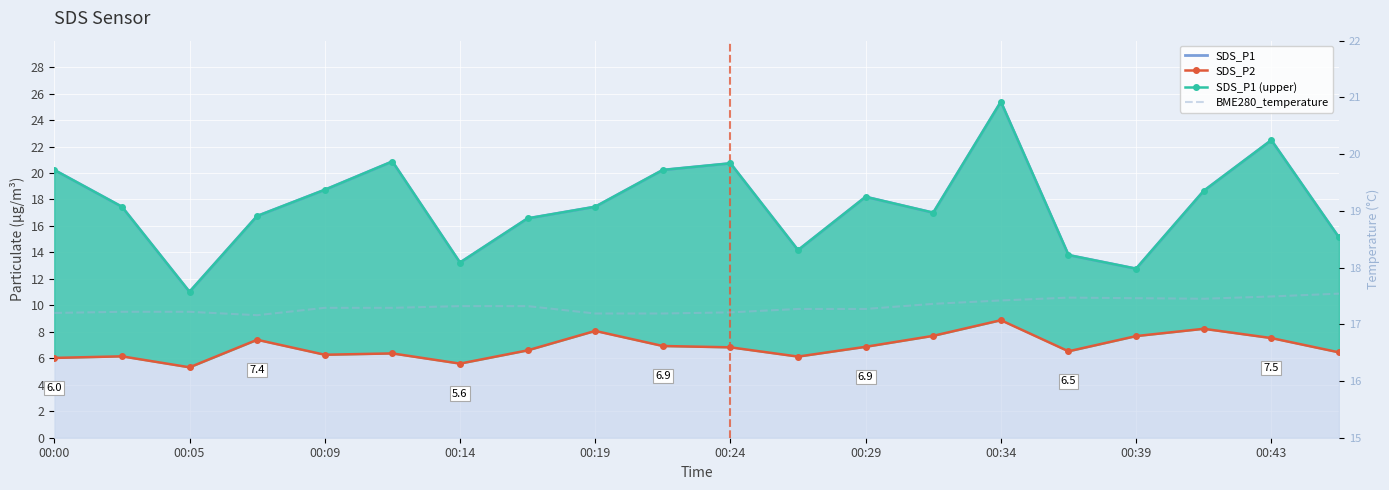

Rank the series by their maximum value, from lowest to highest.

SDS_P2, BME280_temperature, SDS_P1, SDS_P1 (upper)